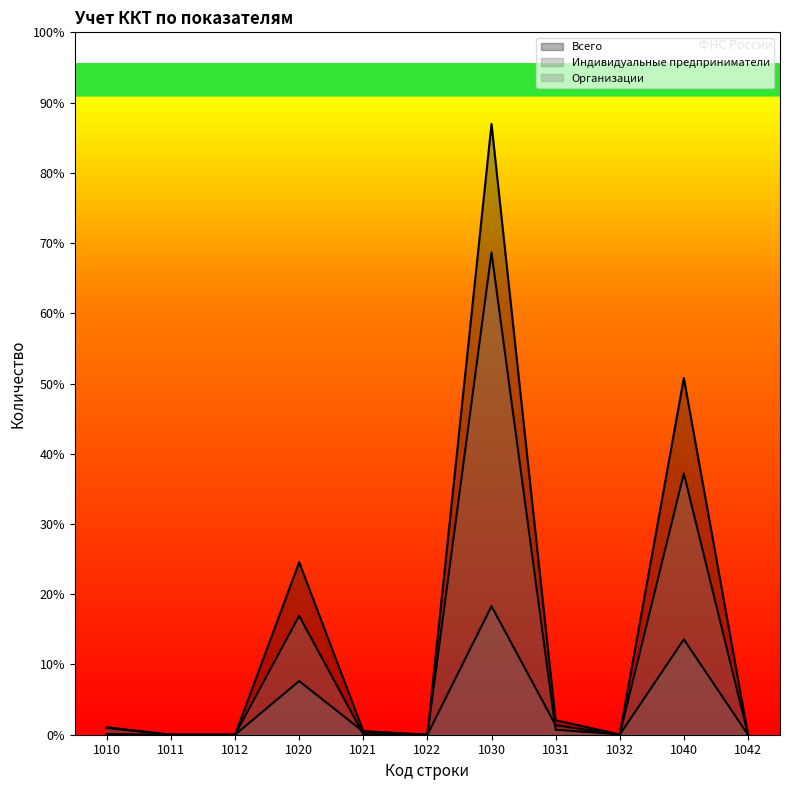

How many interior local valleys does the Всего series have?

2